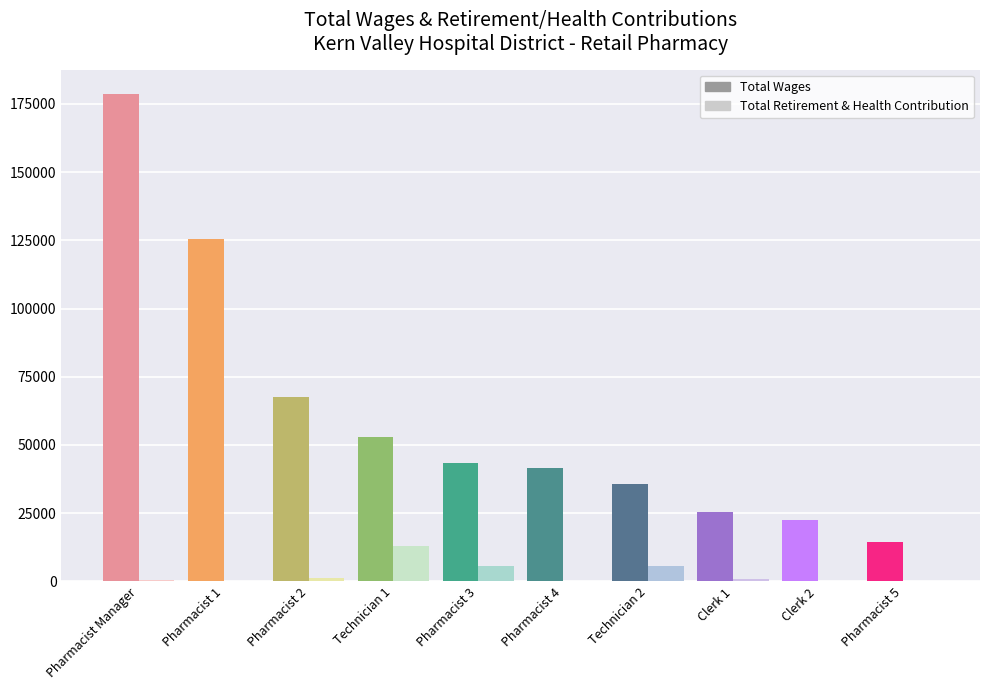

How many groups of bars are there?

10